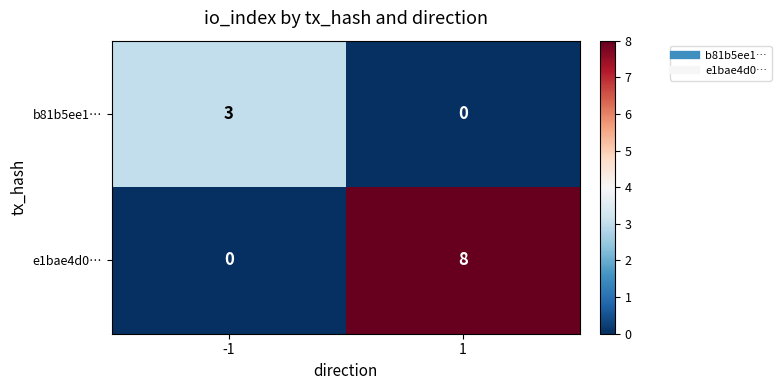

Count the number of data series in this chart.

2